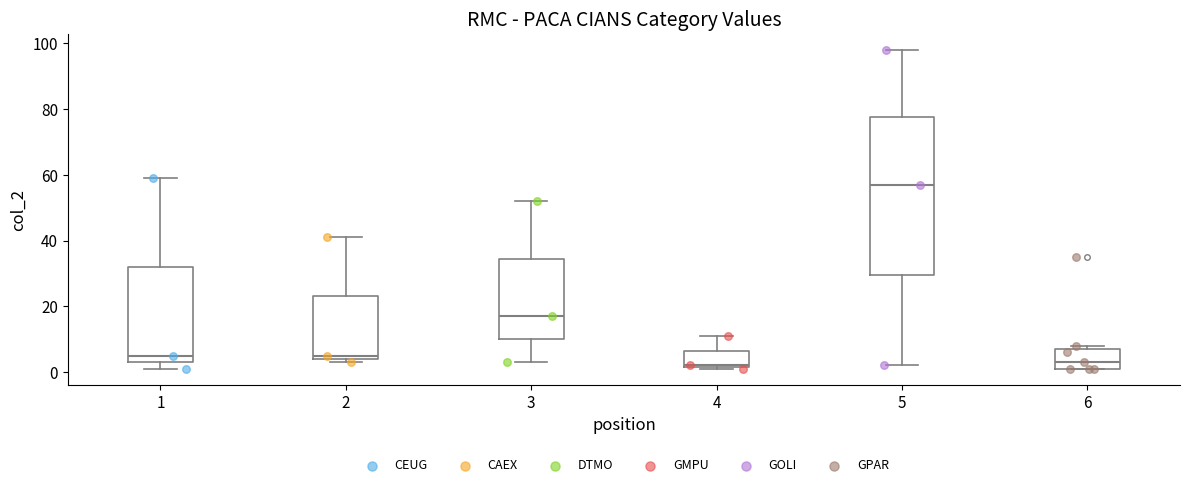

Reading left to right, read every box against the y-axis: the position of its median line, the range the box covers, and the ends of its whiskers. The values are not printed on the chart, so give them approximately, as read against the axis.

1: median 6, box 4 to 32, whiskers 2 to 60
2: median 6, box 4 to 24, whiskers 4 (just below the box's lower edge) to 42
3: median 18, box 10 to 34, whiskers 4 to 52
4: median 2, box 2 to 6, whiskers 2 to 12
5: median 58, box 30 to 78, whiskers 2 to 98
6: median 4, box 2 to 8, whiskers 2 to 8 (just above the box's upper edge)